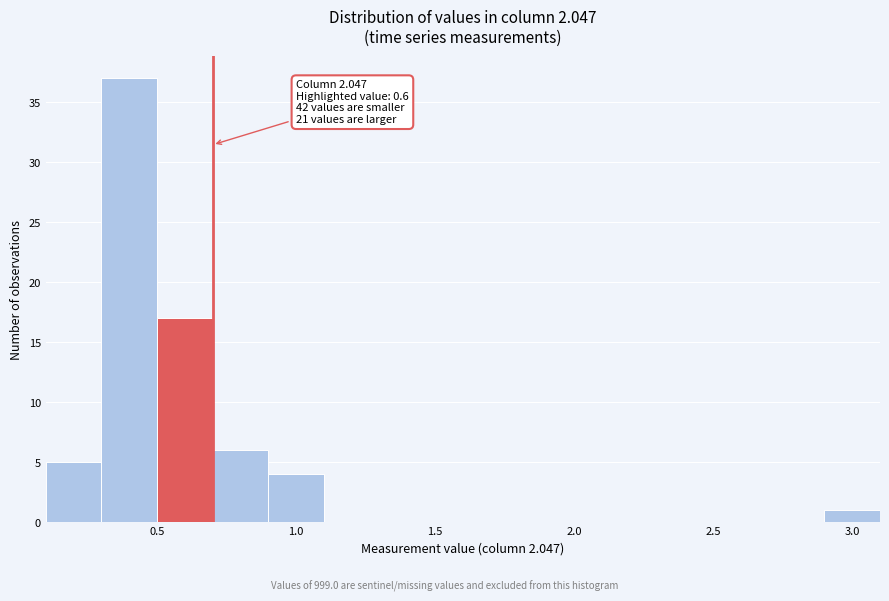

Over which range of the x-axis is the bar tallest?

0.3 to 0.5